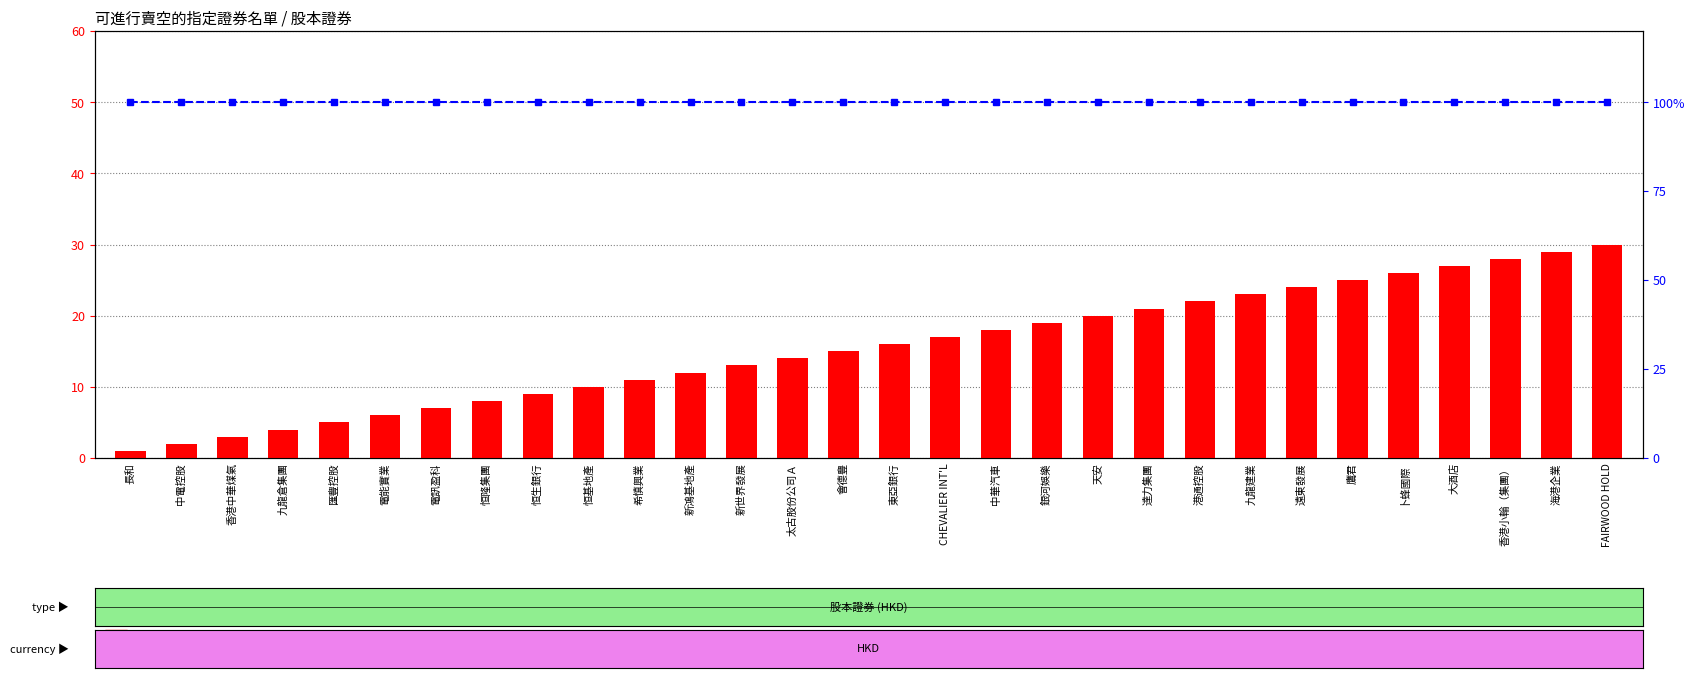

At which label is count closest to 15?

會德豐